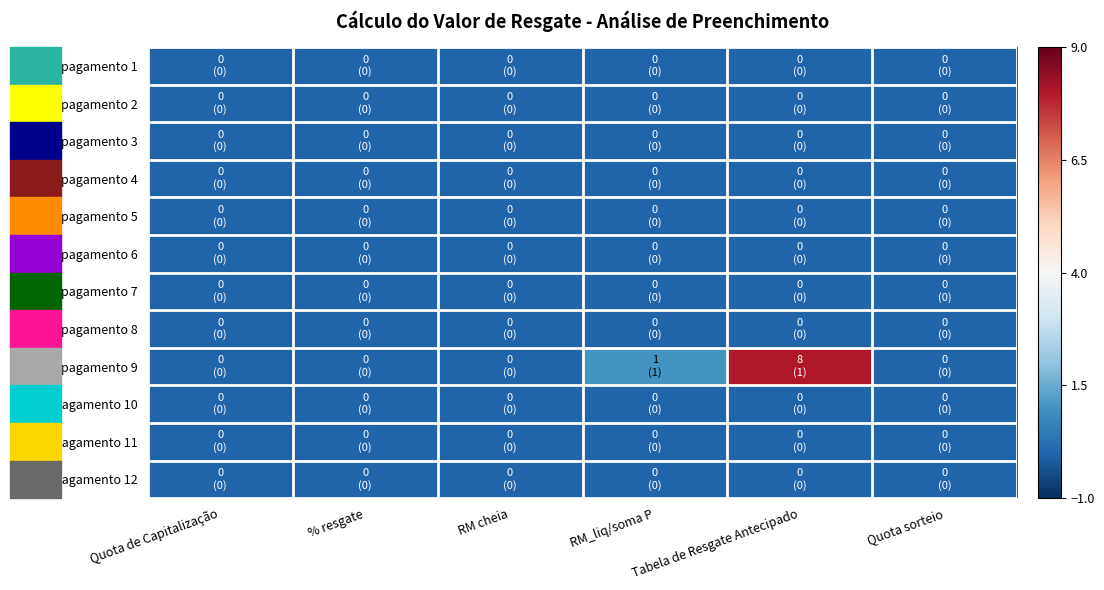

Reading right to left, extract all data points from this chart.

pagamento 1: Quota sorteio=0	Tabela de Resgate Antecipado=0	RM_liq/soma P=0	RM cheia=0	% resgate=0	Quota de Capitalização=0
pagamento 2: Quota sorteio=0	Tabela de Resgate Antecipado=0	RM_liq/soma P=0	RM cheia=0	% resgate=0	Quota de Capitalização=0
pagamento 3: Quota sorteio=0	Tabela de Resgate Antecipado=0	RM_liq/soma P=0	RM cheia=0	% resgate=0	Quota de Capitalização=0
pagamento 4: Quota sorteio=0	Tabela de Resgate Antecipado=0	RM_liq/soma P=0	RM cheia=0	% resgate=0	Quota de Capitalização=0
pagamento 5: Quota sorteio=0	Tabela de Resgate Antecipado=0	RM_liq/soma P=0	RM cheia=0	% resgate=0	Quota de Capitalização=0
pagamento 6: Quota sorteio=0	Tabela de Resgate Antecipado=0	RM_liq/soma P=0	RM cheia=0	% resgate=0	Quota de Capitalização=0
pagamento 7: Quota sorteio=0	Tabela de Resgate Antecipado=0	RM_liq/soma P=0	RM cheia=0	% resgate=0	Quota de Capitalização=0
pagamento 8: Quota sorteio=0	Tabela de Resgate Antecipado=0	RM_liq/soma P=0	RM cheia=0	% resgate=0	Quota de Capitalização=0
pagamento 9: Quota sorteio=0	Tabela de Resgate Antecipado=8	RM_liq/soma P=1	RM cheia=0	% resgate=0	Quota de Capitalização=0
pagamento 10: Quota sorteio=0	Tabela de Resgate Antecipado=0	RM_liq/soma P=0	RM cheia=0	% resgate=0	Quota de Capitalização=0
pagamento 11: Quota sorteio=0	Tabela de Resgate Antecipado=0	RM_liq/soma P=0	RM cheia=0	% resgate=0	Quota de Capitalização=0
pagamento 12: Quota sorteio=0	Tabela de Resgate Antecipado=0	RM_liq/soma P=0	RM cheia=0	% resgate=0	Quota de Capitalização=0